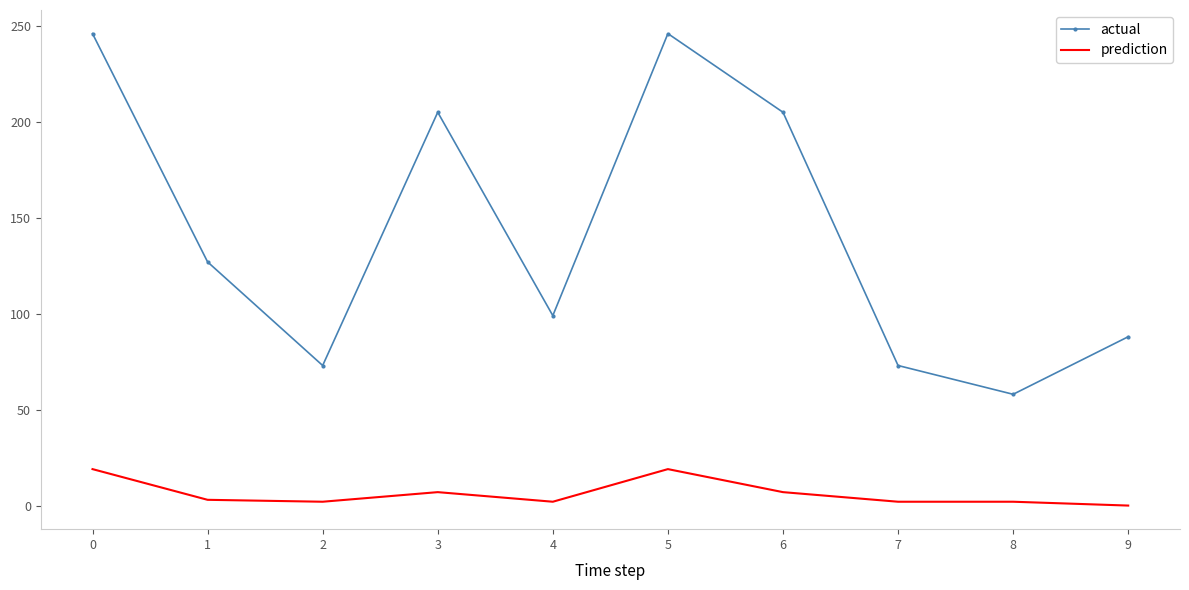

The value of actual at 5 is 135. True or false?

False